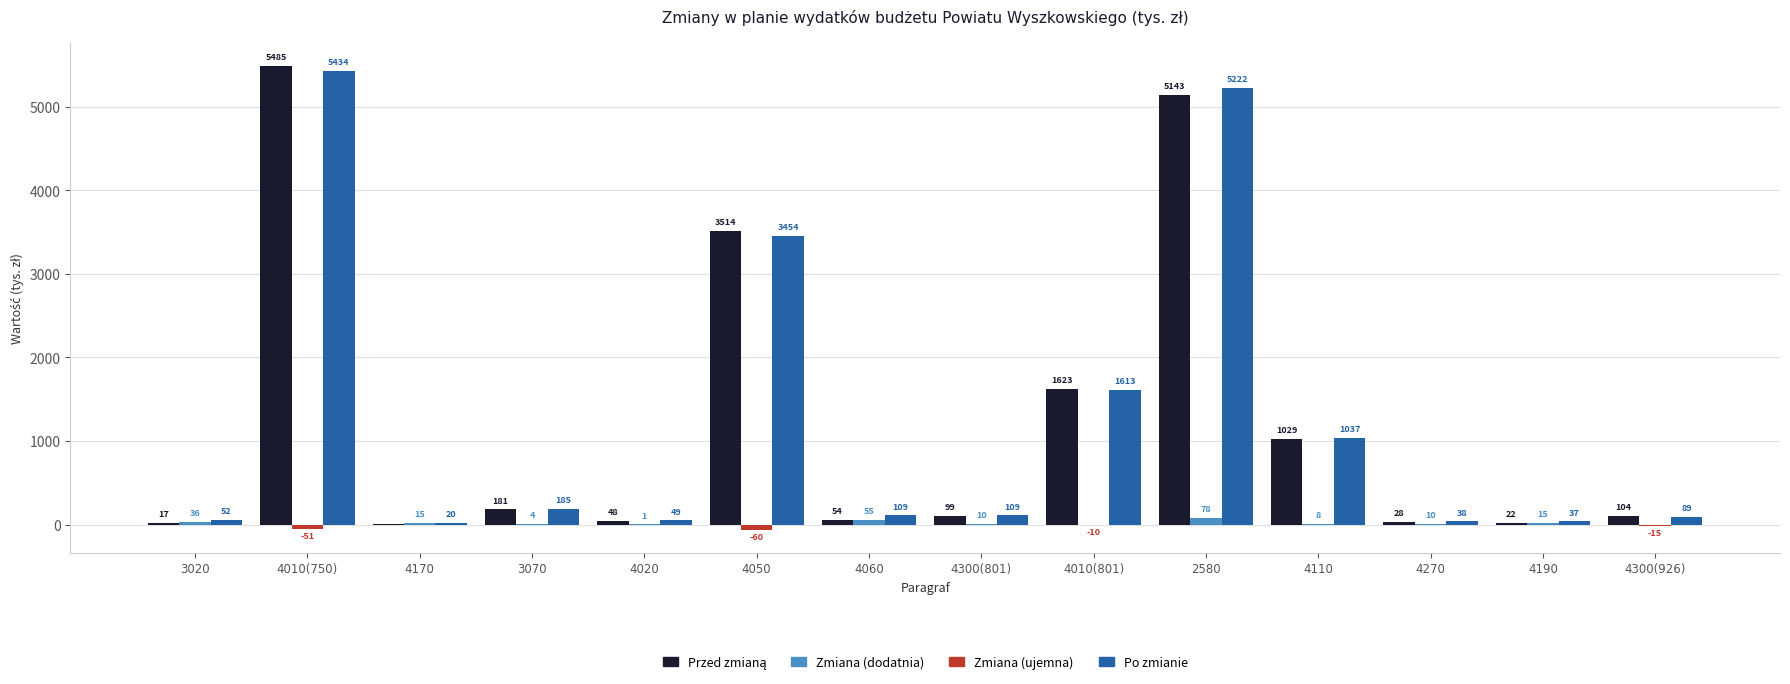

What is the greatest value displayed?

5484.9